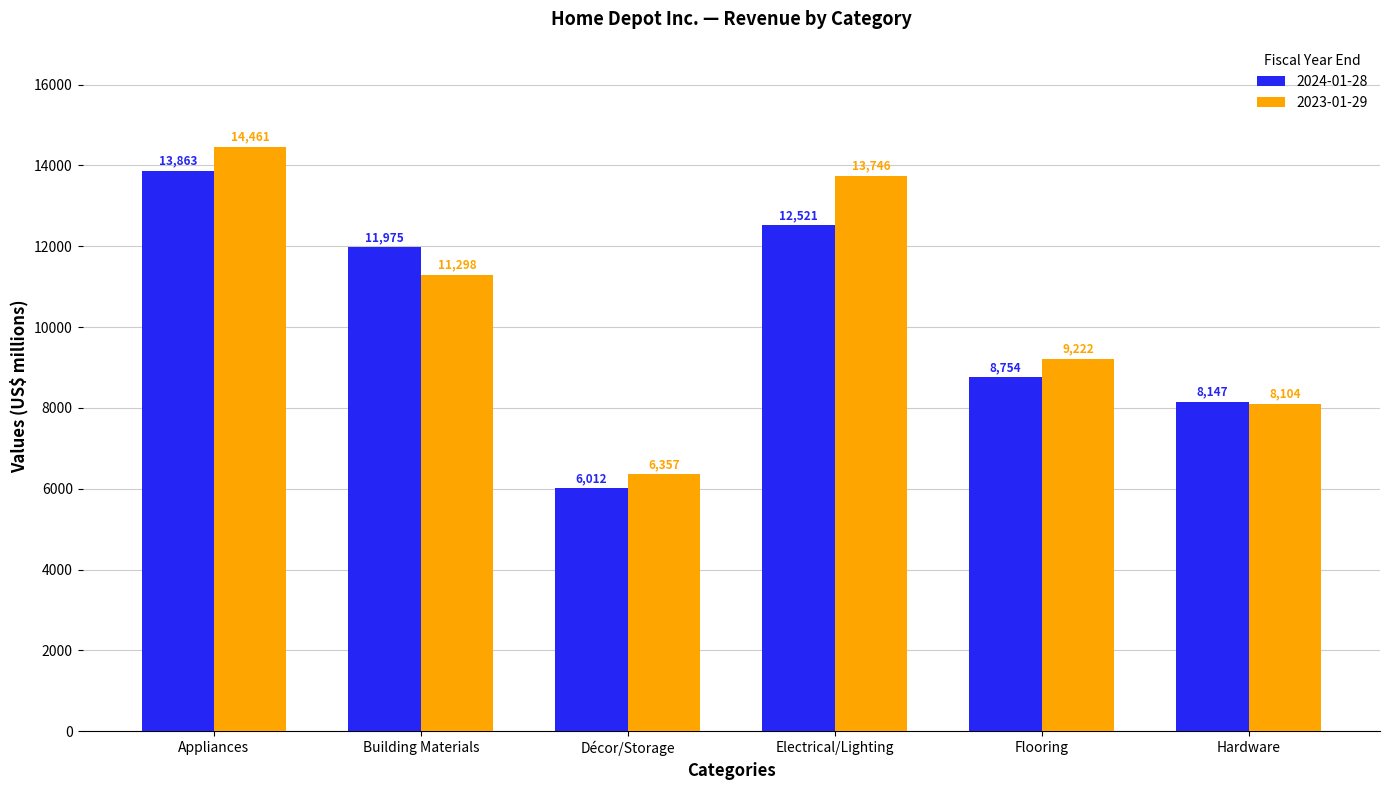

What is the total value across all series at Appliances?

28324